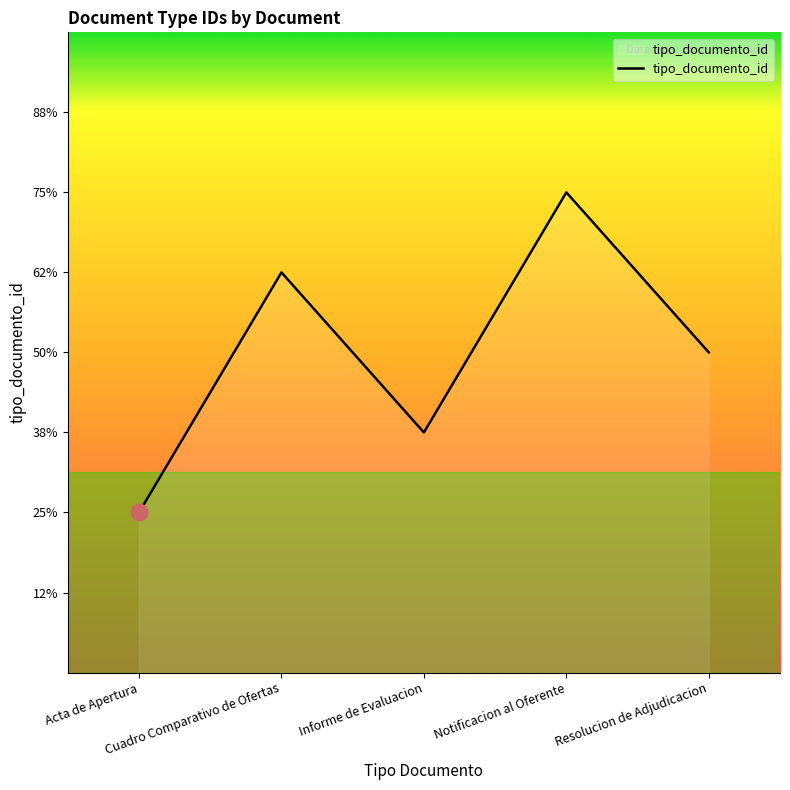

How many interior local valleys (lower than both neighbors) does the data have?

1